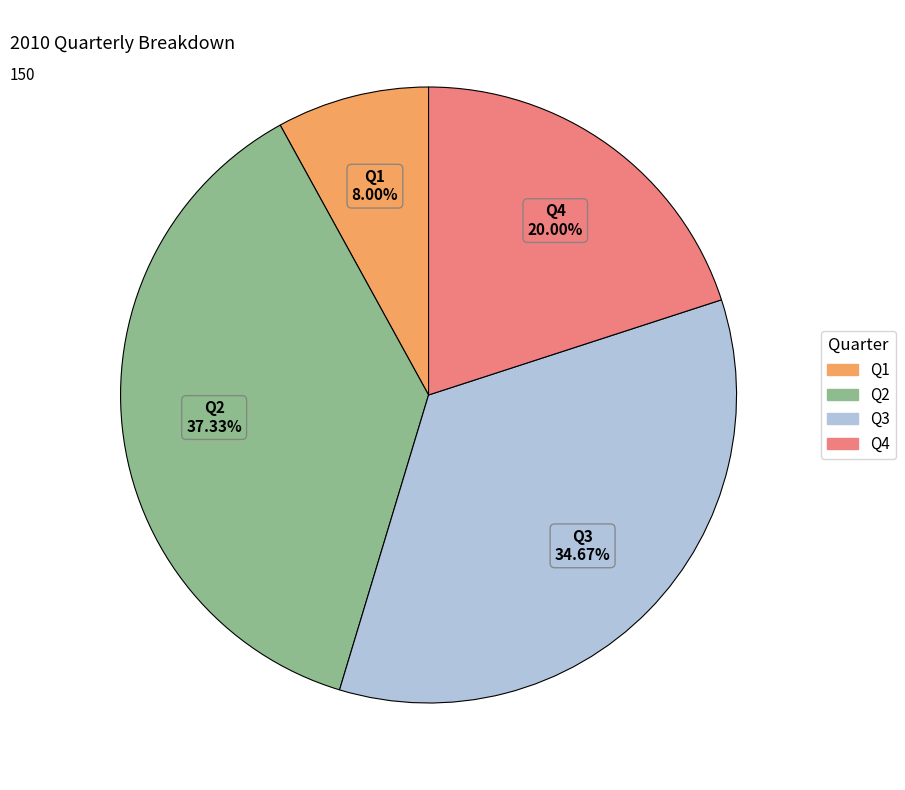

Between Q2 and Q3, which is larger?

Q2